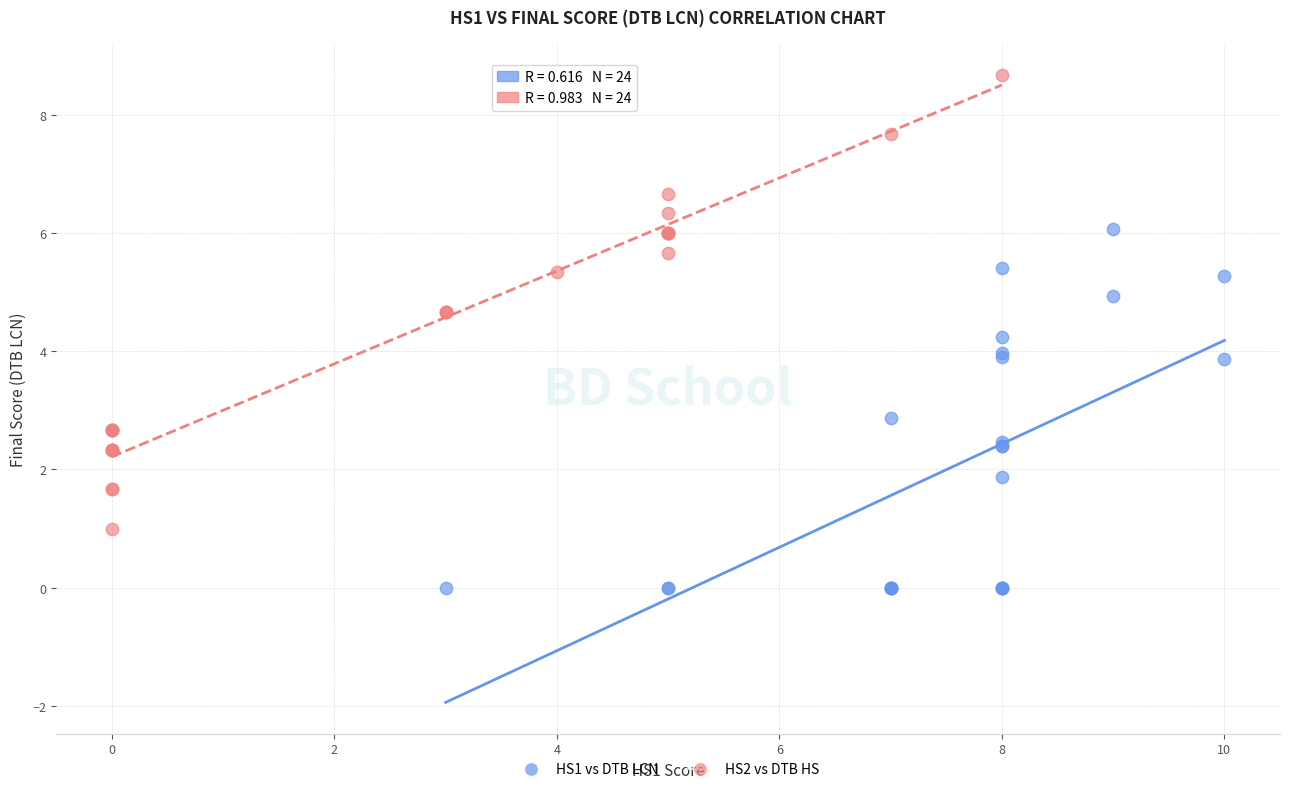

Which series has the widest spread of Y values?

HS2 vs DTB HS